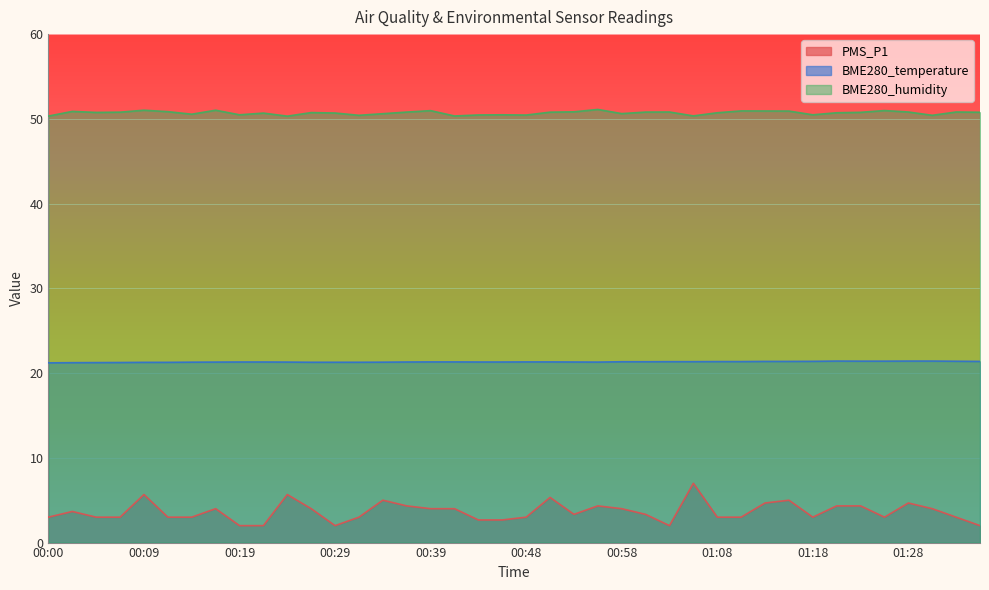

What are all the series names shown in the legend?

PMS_P1, BME280_temperature, BME280_humidity